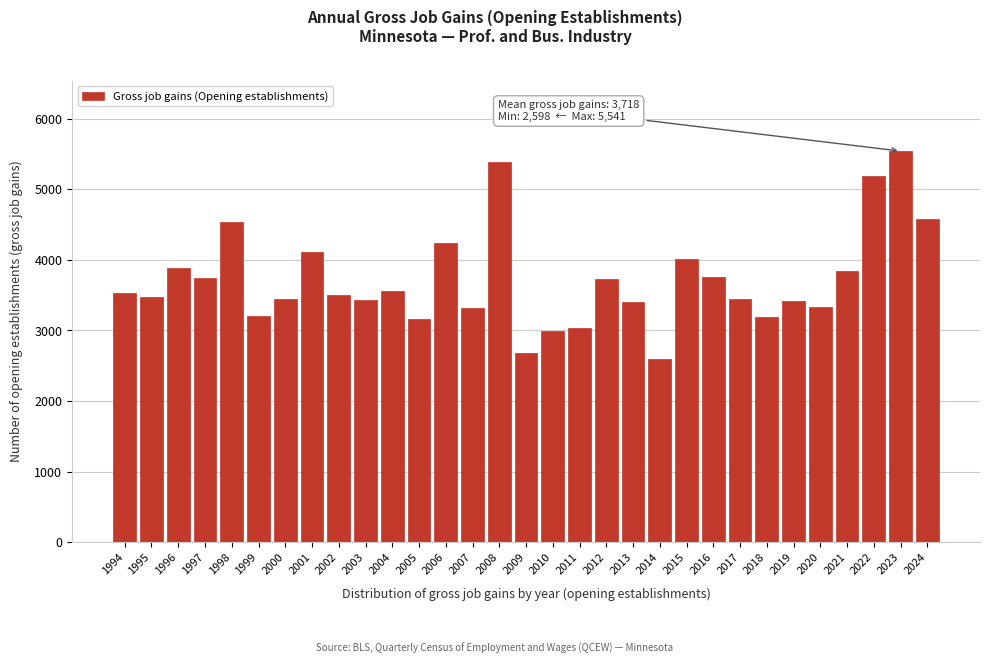

What is the minimum value shown in the chart?

2598